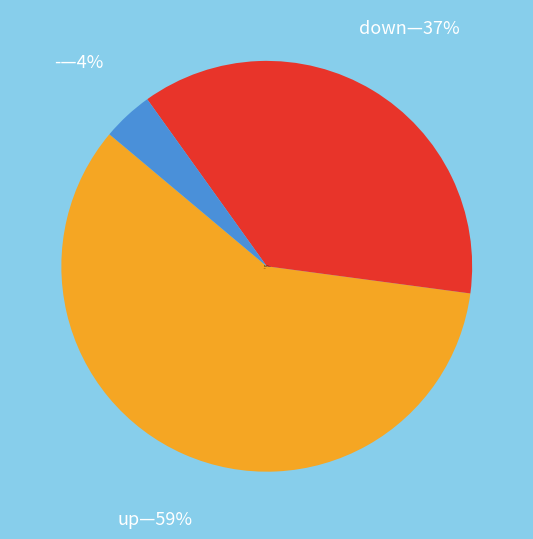

Count the number of slices in the pie.

3